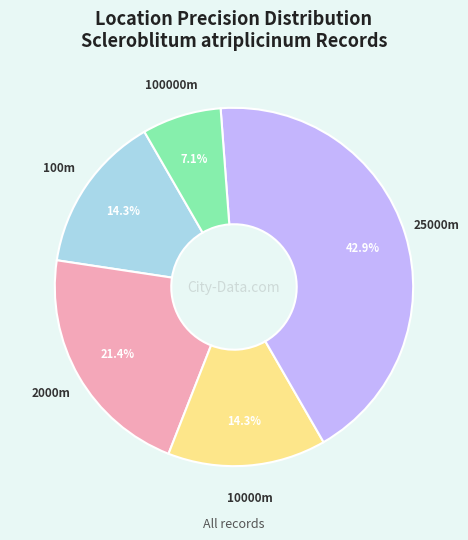

Is there a majority slice in this chart?

No